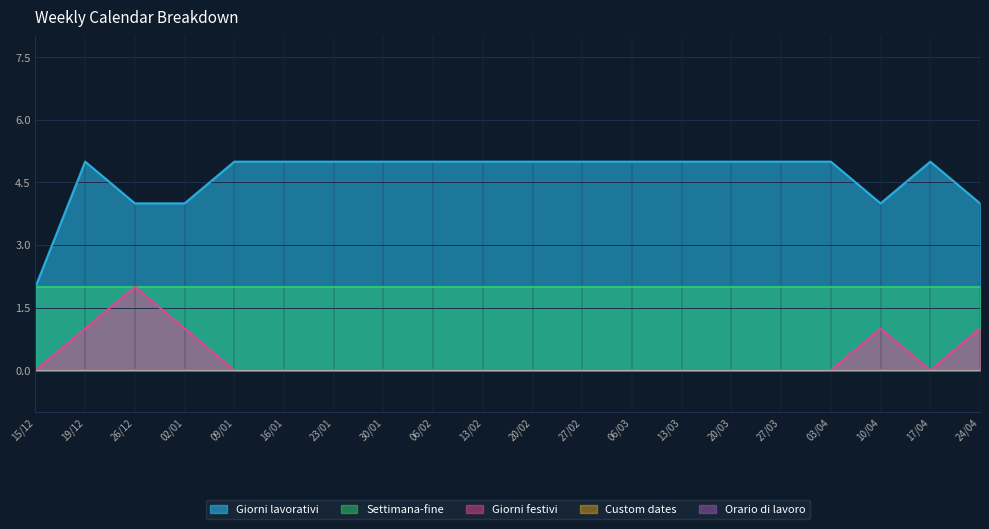

Is it true that Settimana-fine equals 2 at 20/03?

True